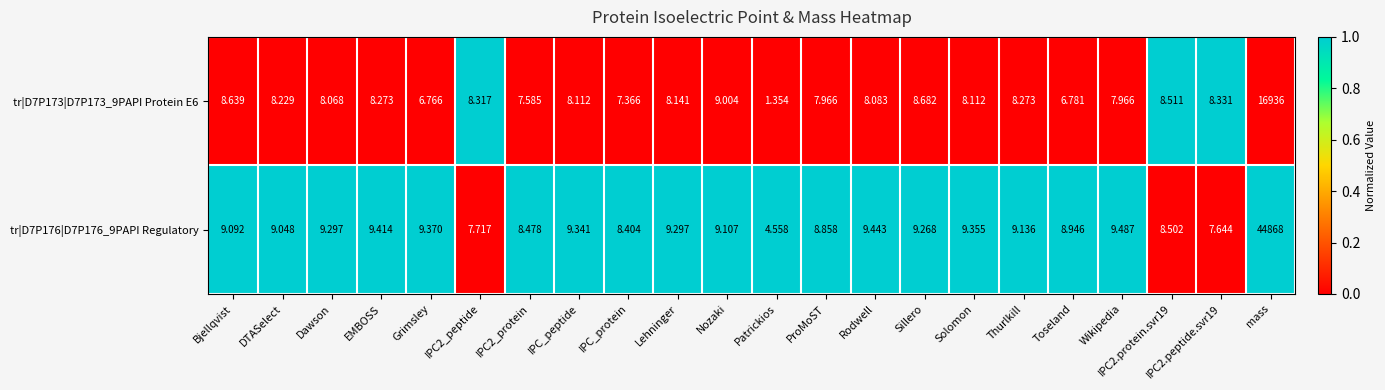

Is the value of tr|D7P173|D7P173_9PAPI Protein E6 at IPC_peptide greater than the value of tr|D7P176|D7P176_9PAPI Regulatory at Dawson?

No